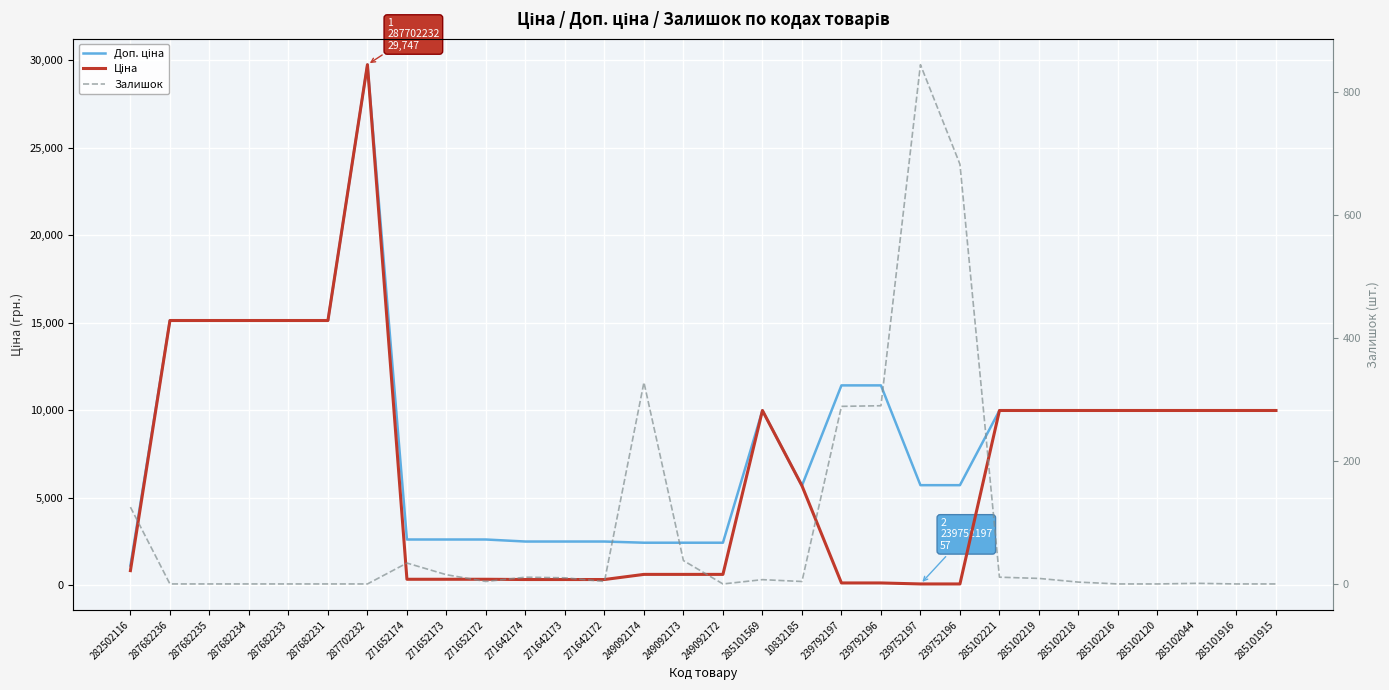

Where do Залишок and Ціна first cross each other?

10832185 and 239792197